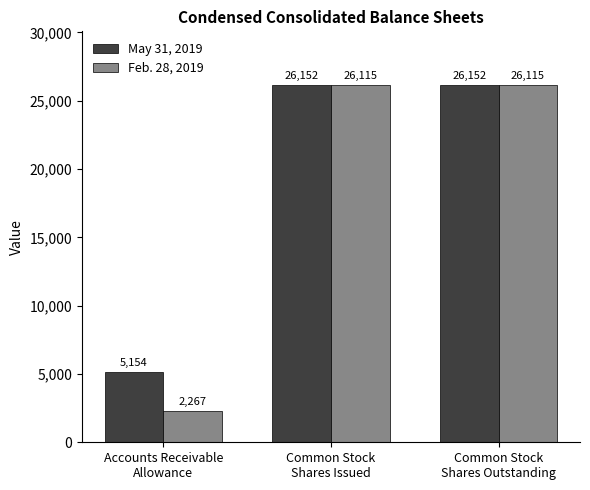

What is the smallest value displayed?

2267